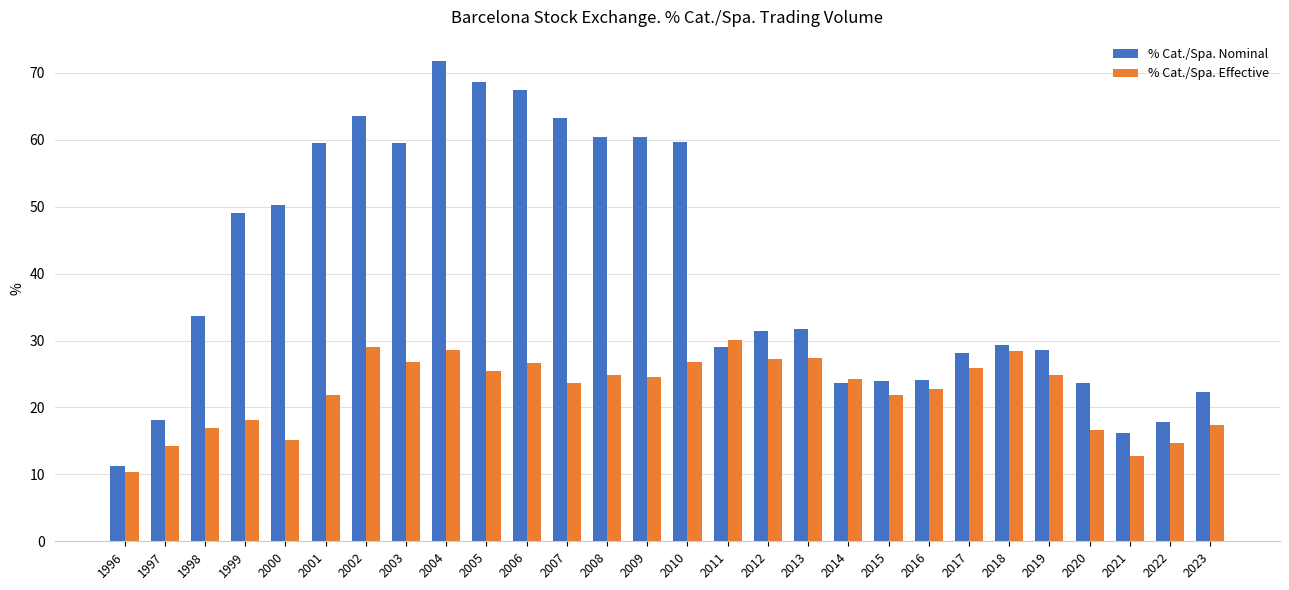

Between 1997 and 1999, which series saw the biggest shift?

% Cat./Spa. Nominal